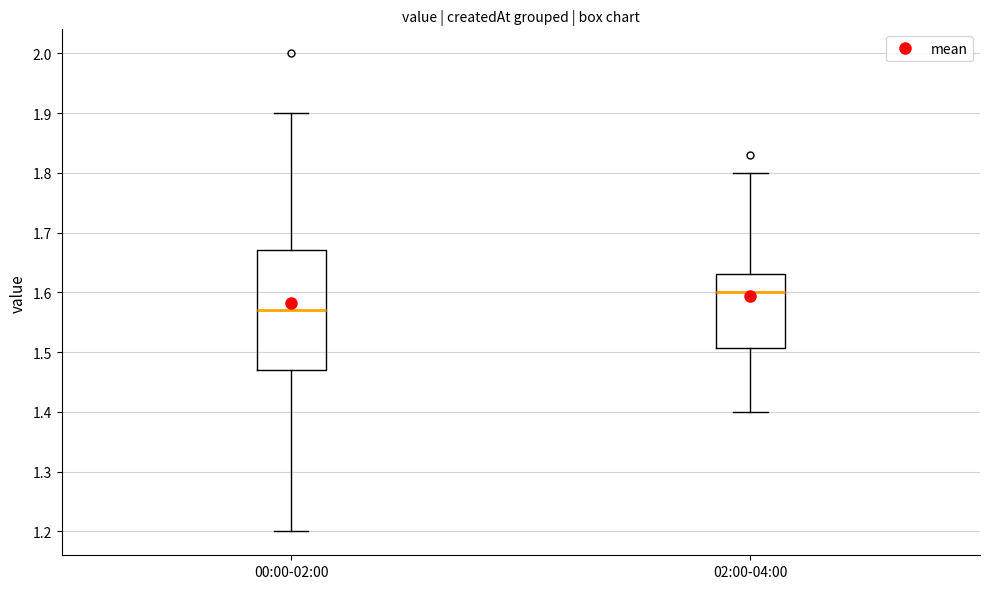

Which box is the tallest, from its lower edge to its upper edge?

00:00-02:00